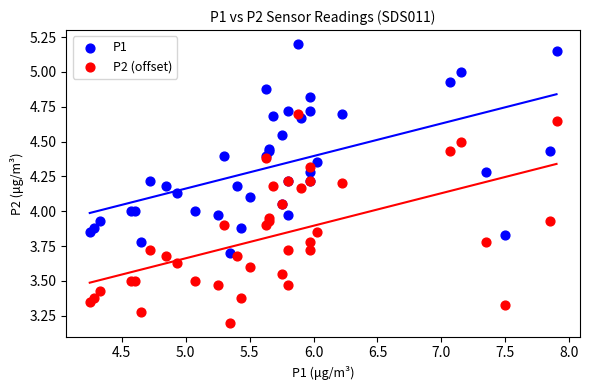

Which series contains the highest Y value?

P1